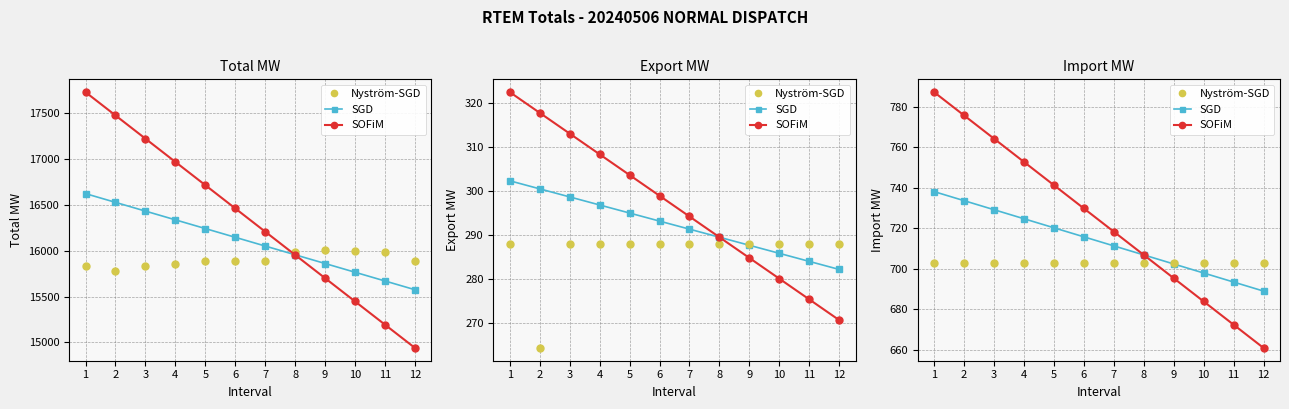

Which category has the lowest value in the SOFiM series?

12